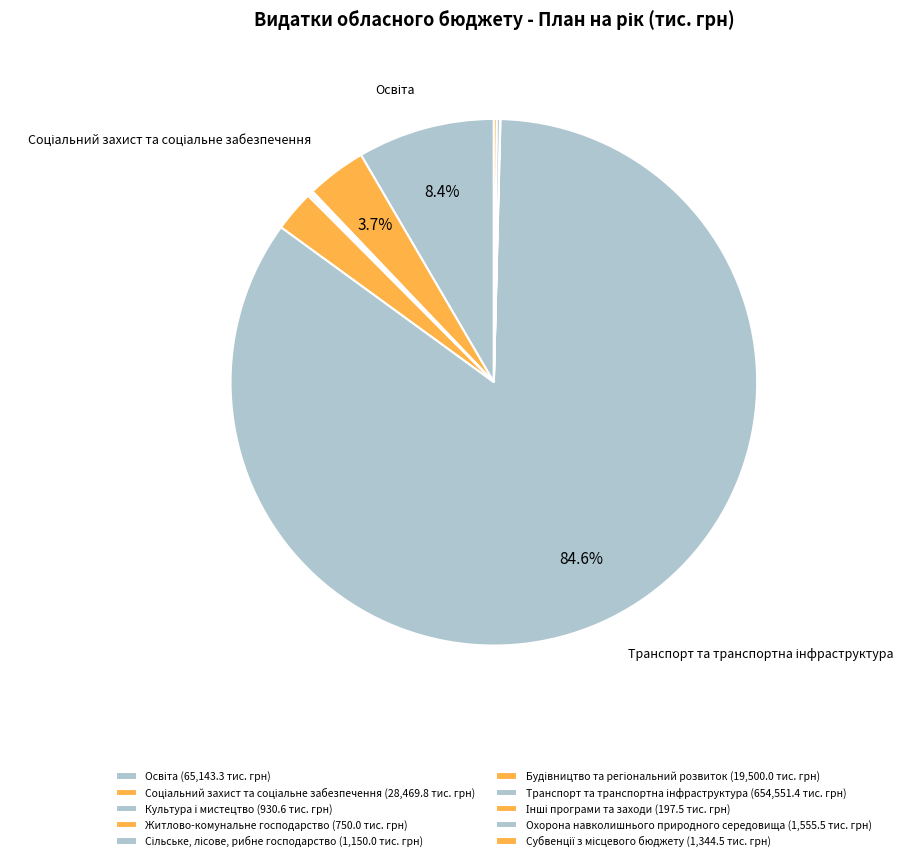

Count the number of slices in the pie.

10